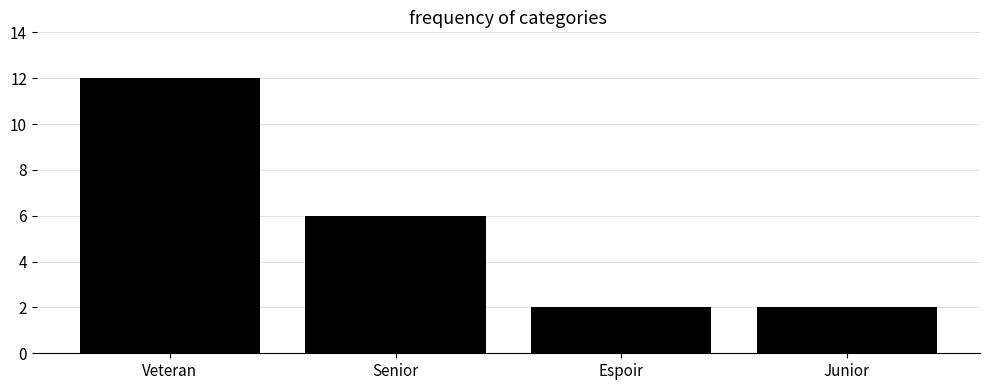

The value at Senior is 11. True or false?

False